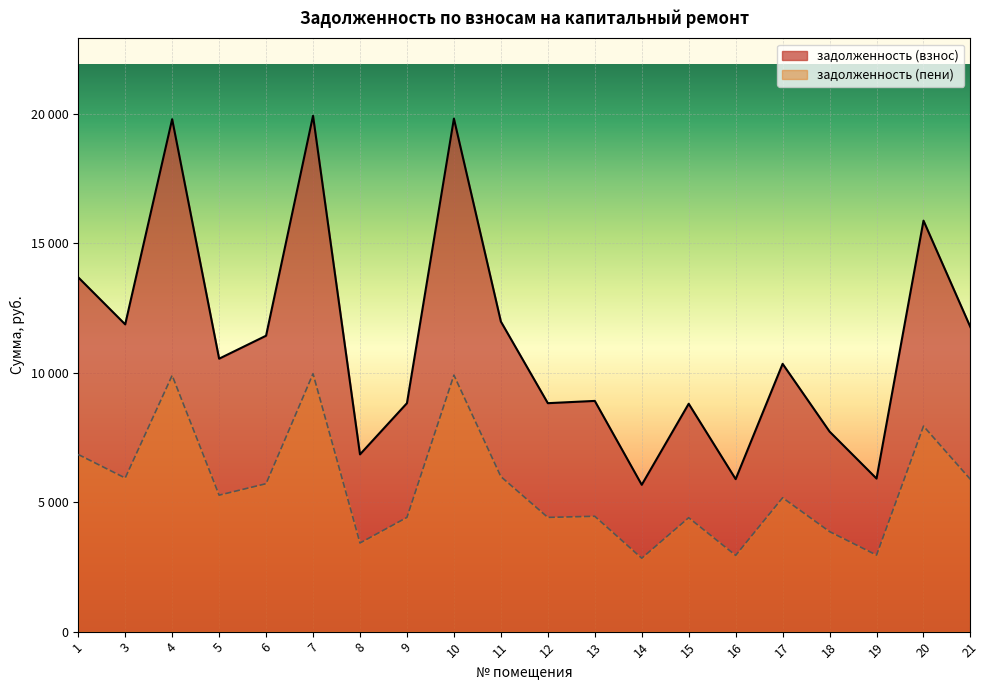

What is the sum of the задолженность (взнос) values at 14 and 8?

12519.7